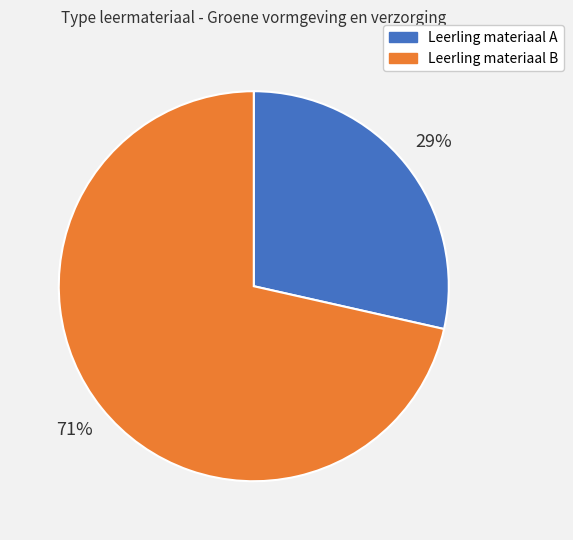

What percentage is the Leerling materiaal B slice, to the nearest percent?

71%